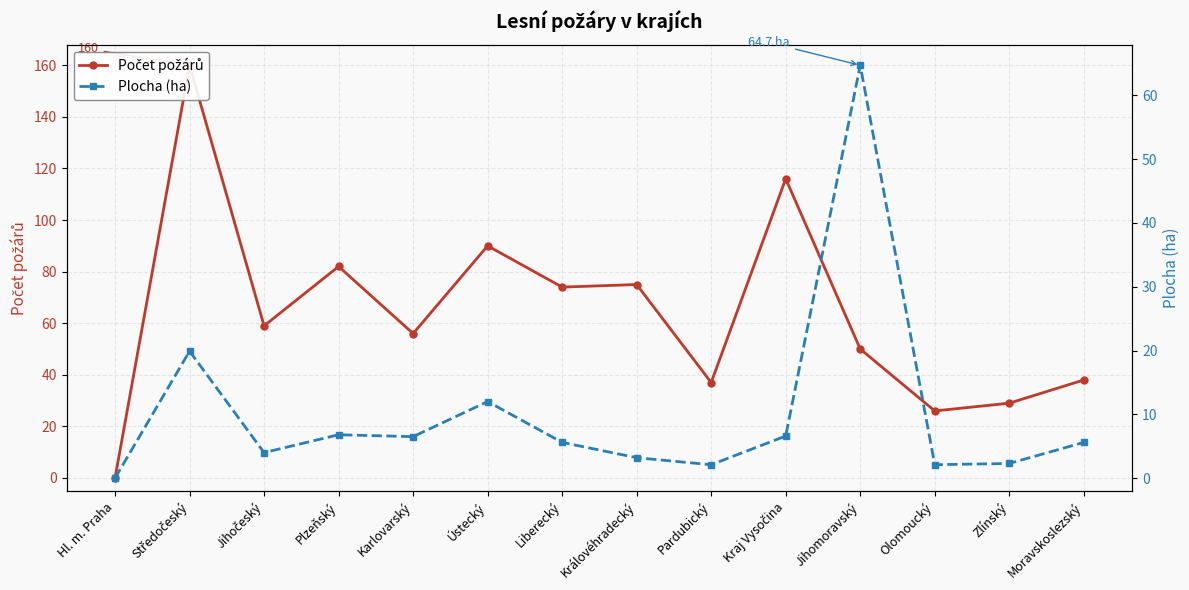

What position from the left is Kraj Vysočina?

10